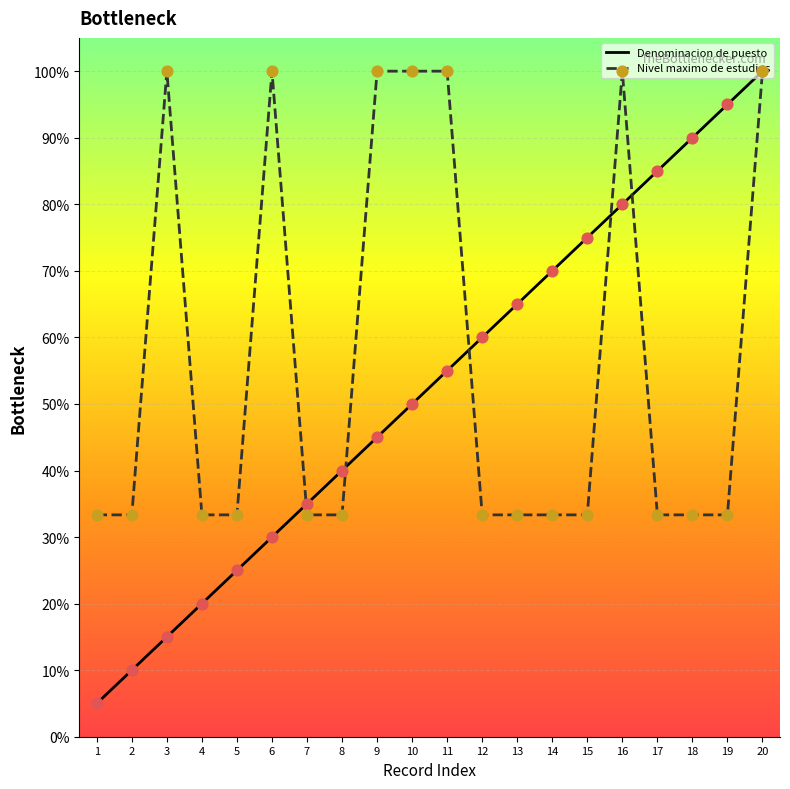

What is the total value across all series at 8?

73.3